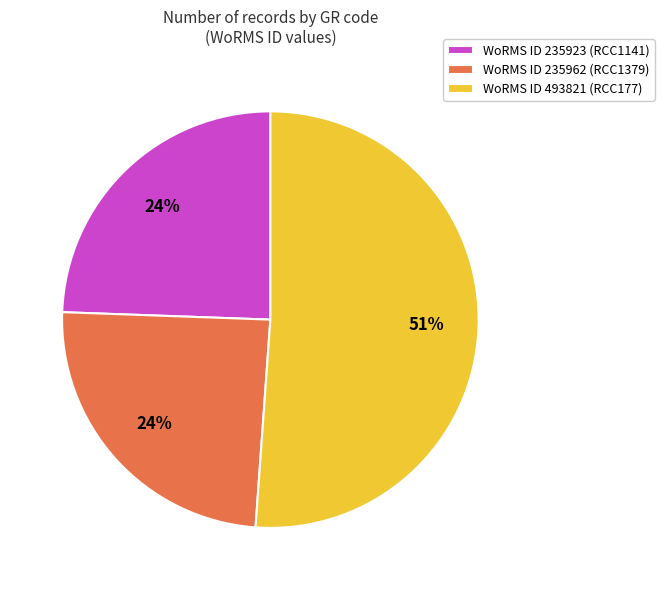

Count the number of slices in the pie.

3